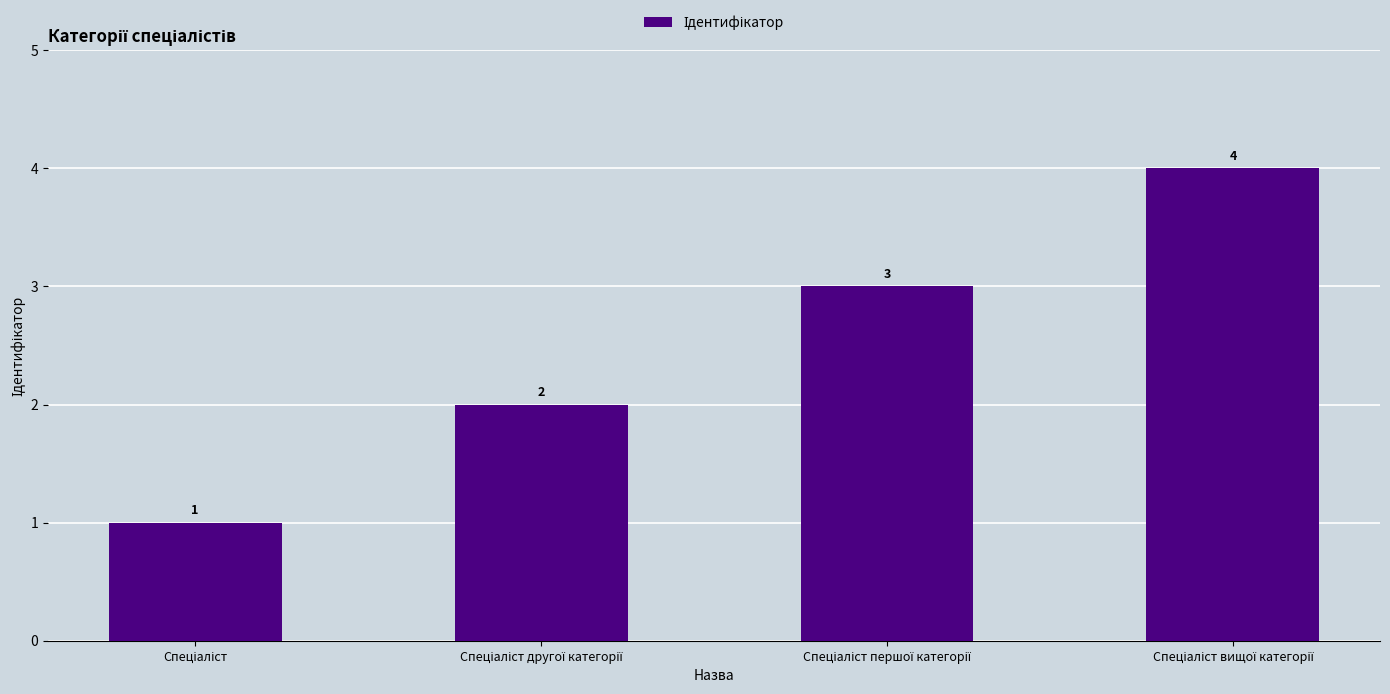

What is the maximum value shown in the chart?

4